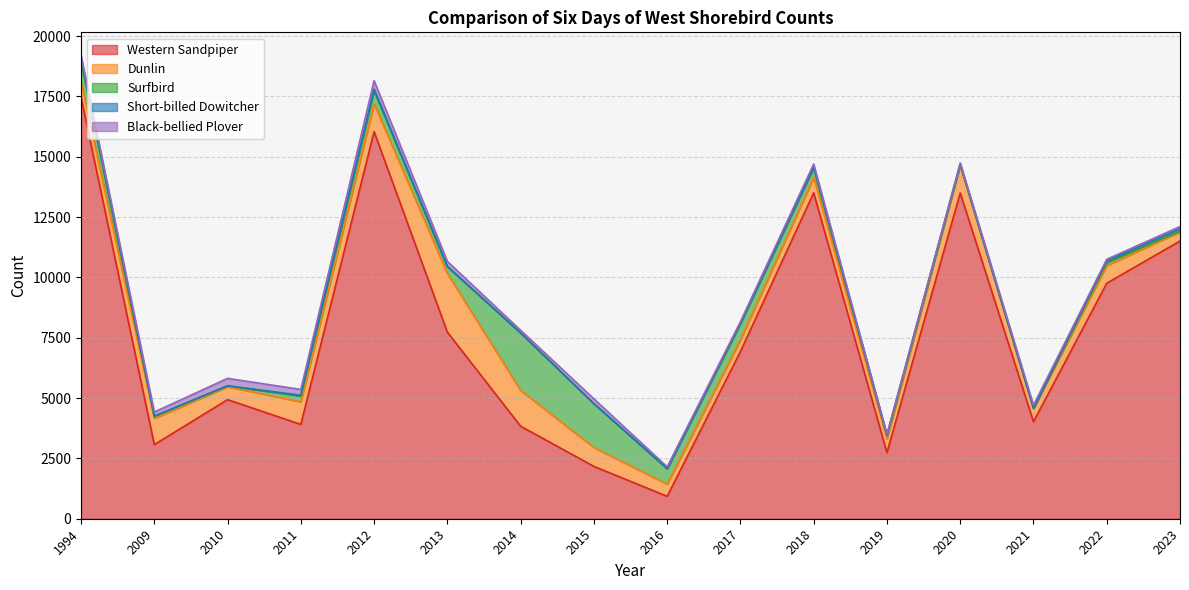

How many series are shown in this chart?

5